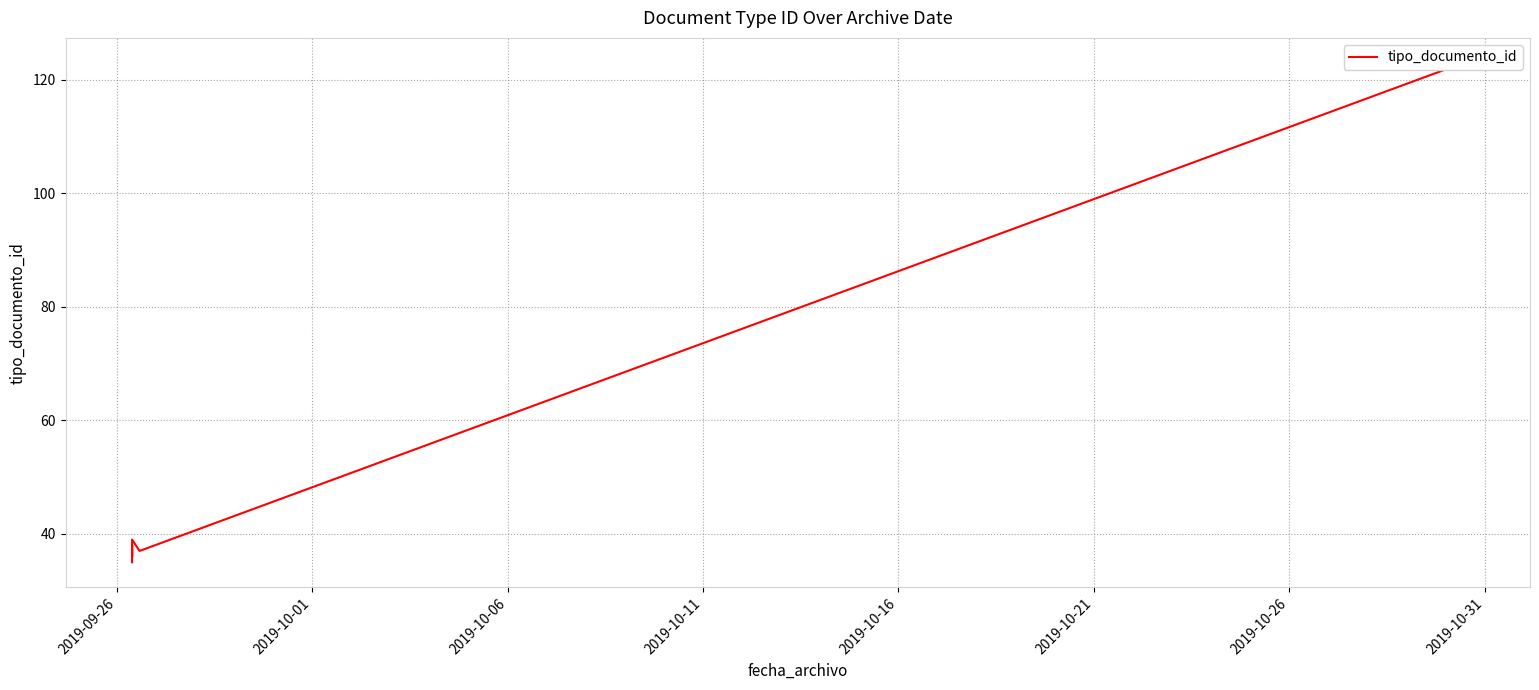

What is the difference between the maximum and second lowest values?

87